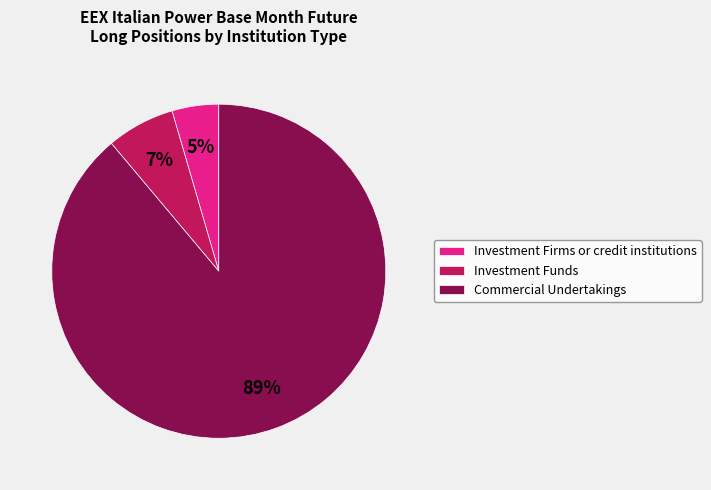

Rank the categories by value from lowest to highest.

Investment Firms or credit institutions, Investment Funds, Commercial Undertakings